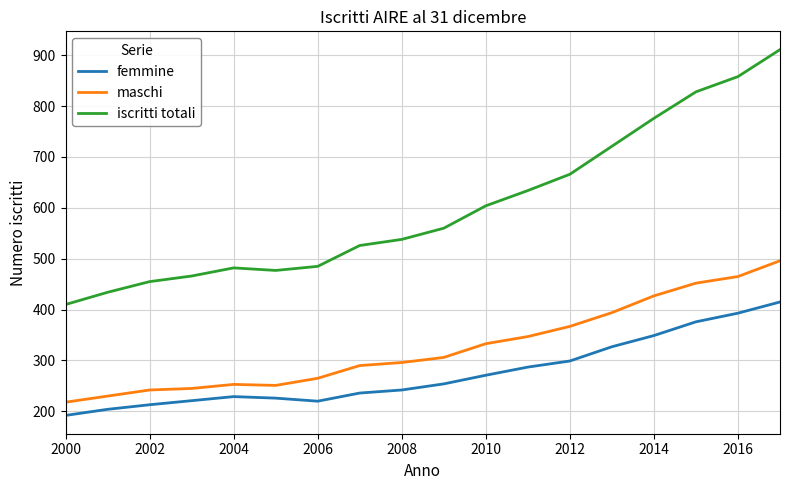

How many values in the femmine series are below 254?

9